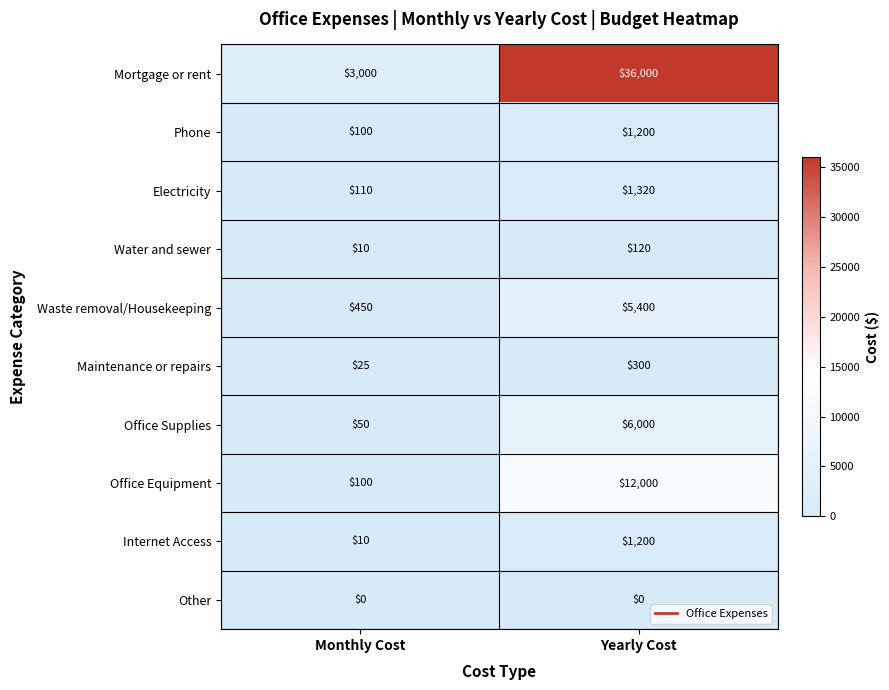

At which category is the sum across all series the highest?

Yearly Cost